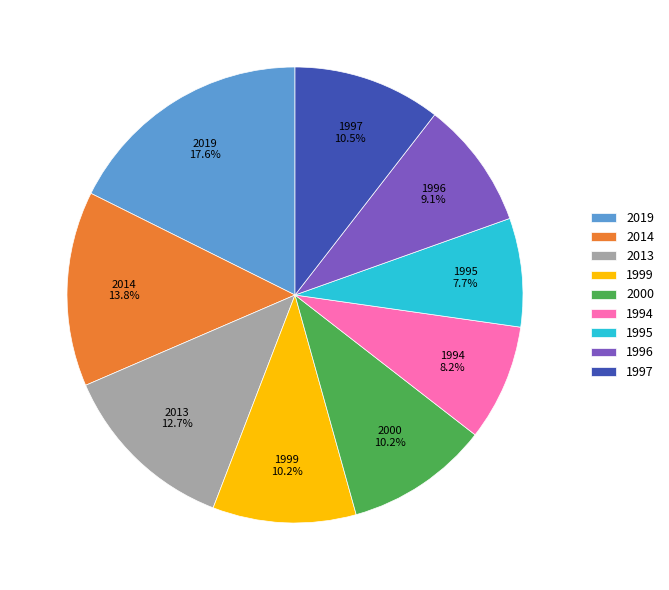

Is there a majority slice in this chart?

No